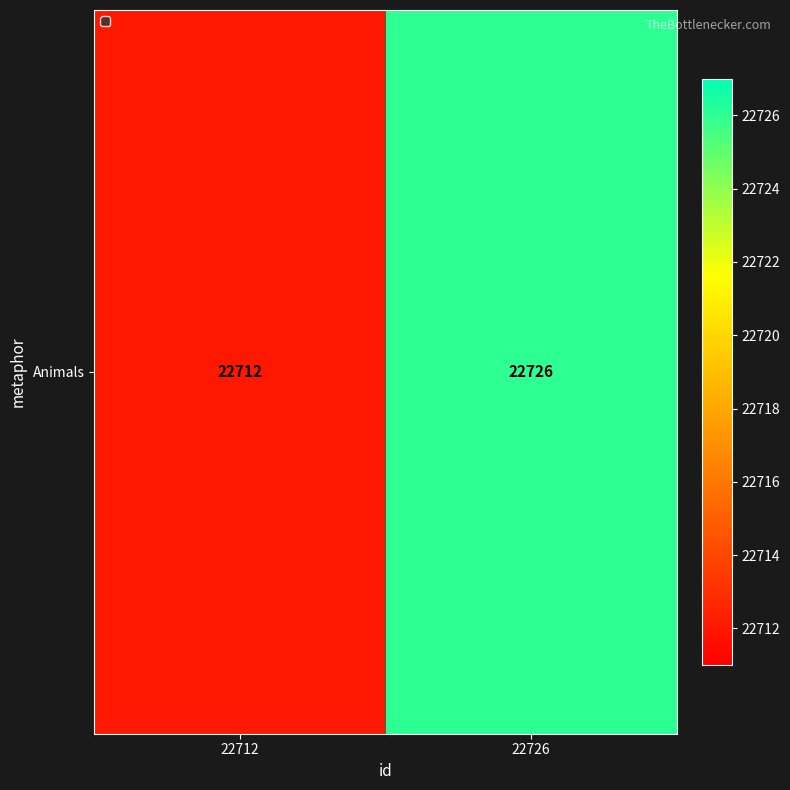

How many series are shown in this chart?

1